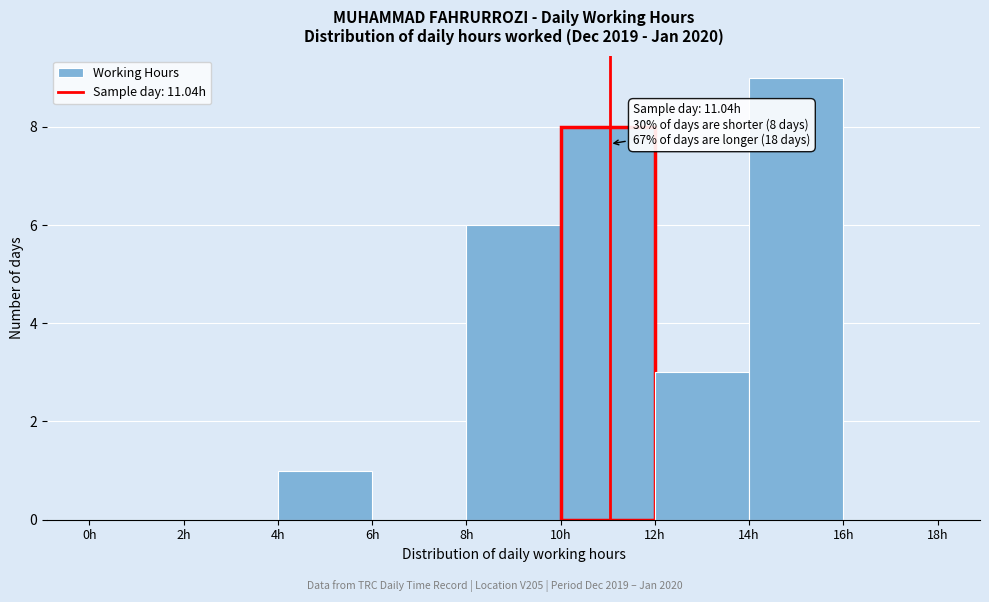

Over which range of the x-axis is the bar tallest?

14 to 16